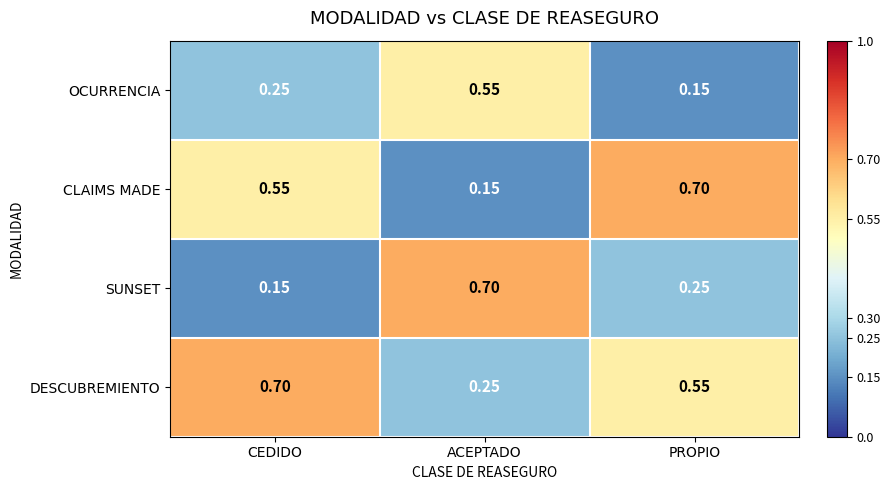

How many series are shown in this chart?

4